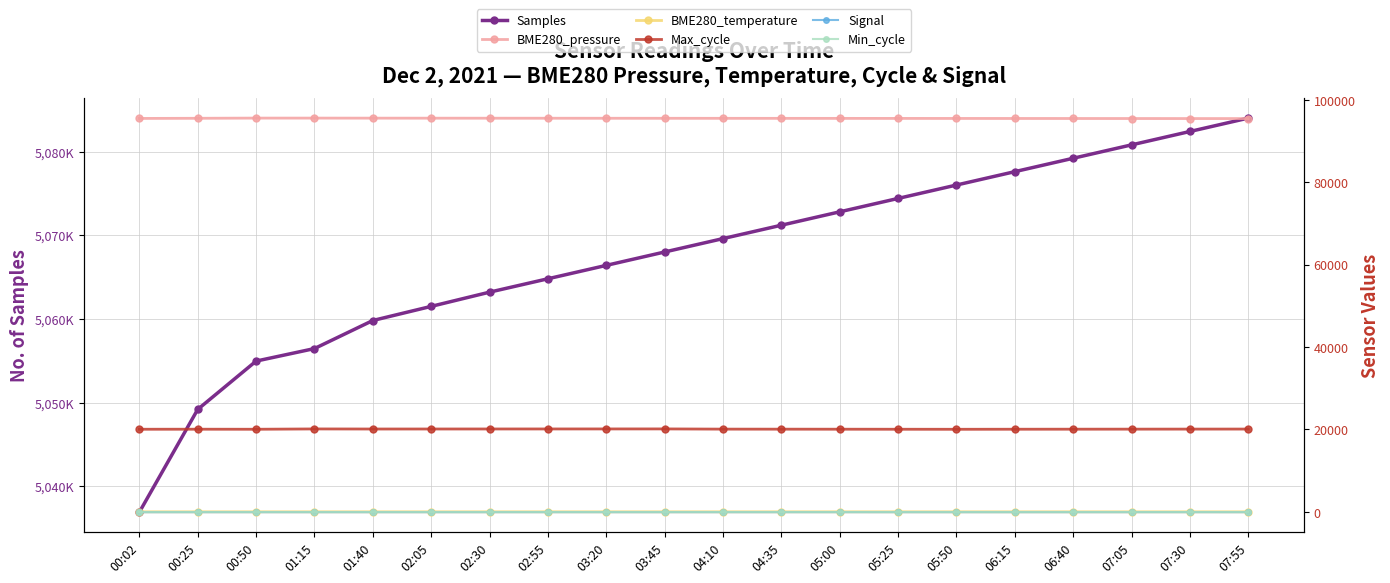

What is the difference between the maximum and minimum values in the BME280_temperature series?

2.9